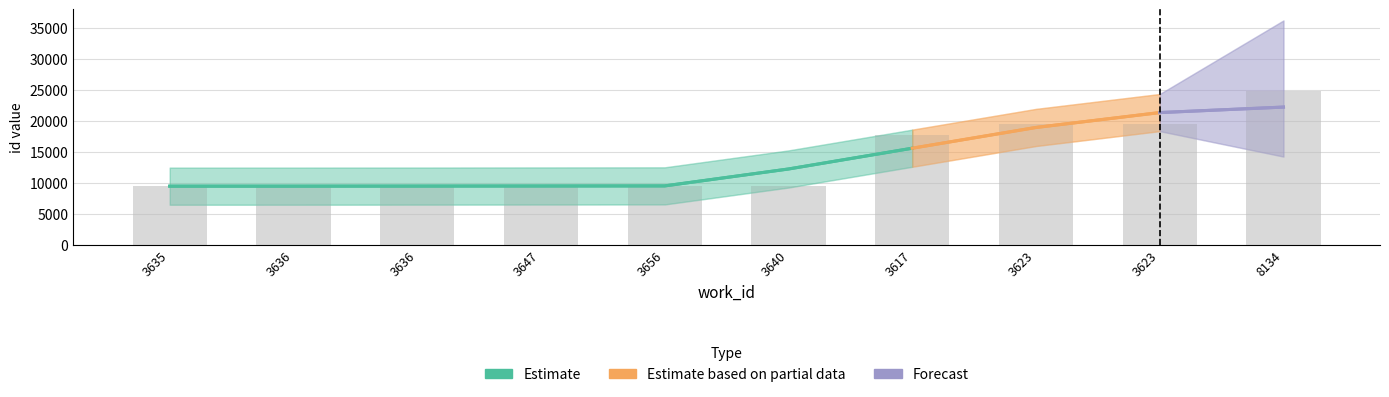

Approximately how many times larger is the value at 3640 compared to 3635?

1.0